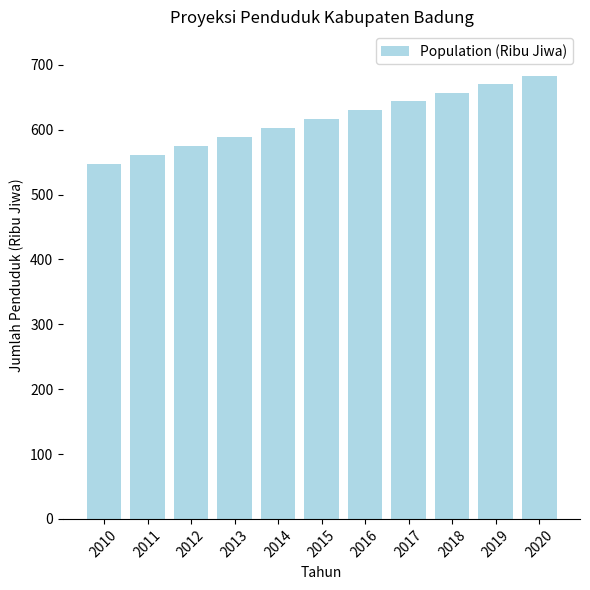

What is the smallest value displayed?

546.7